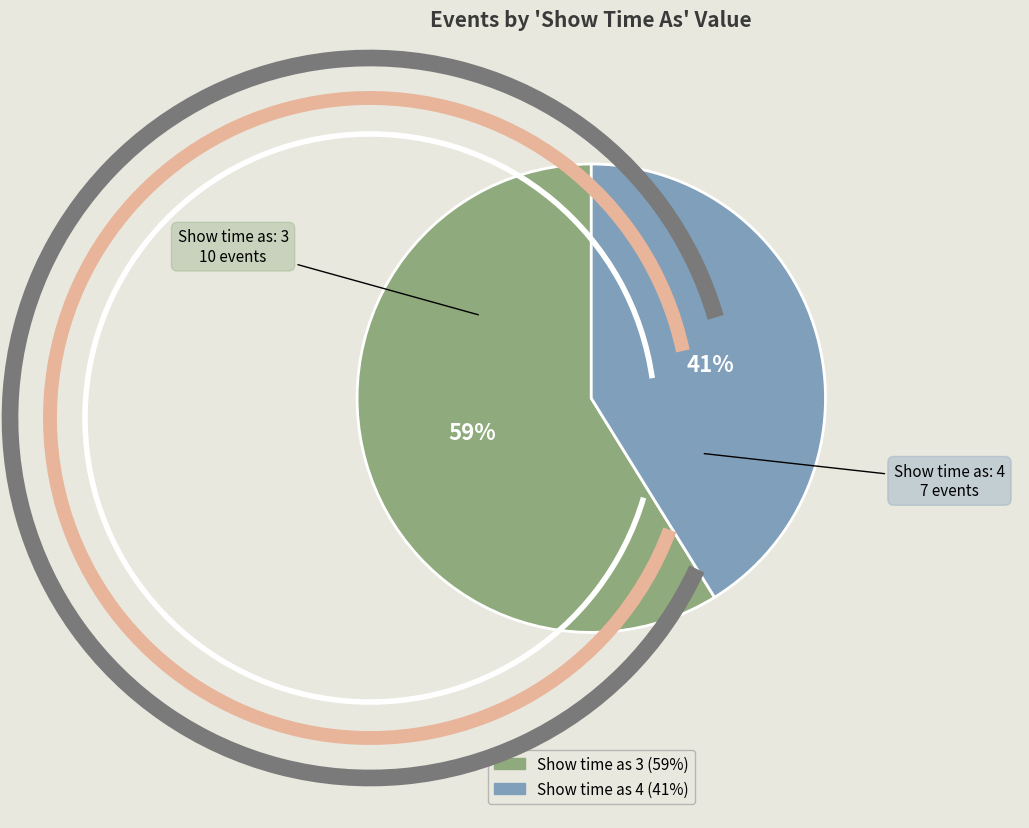

Is there any slice that represents more than half of the pie?

Yes